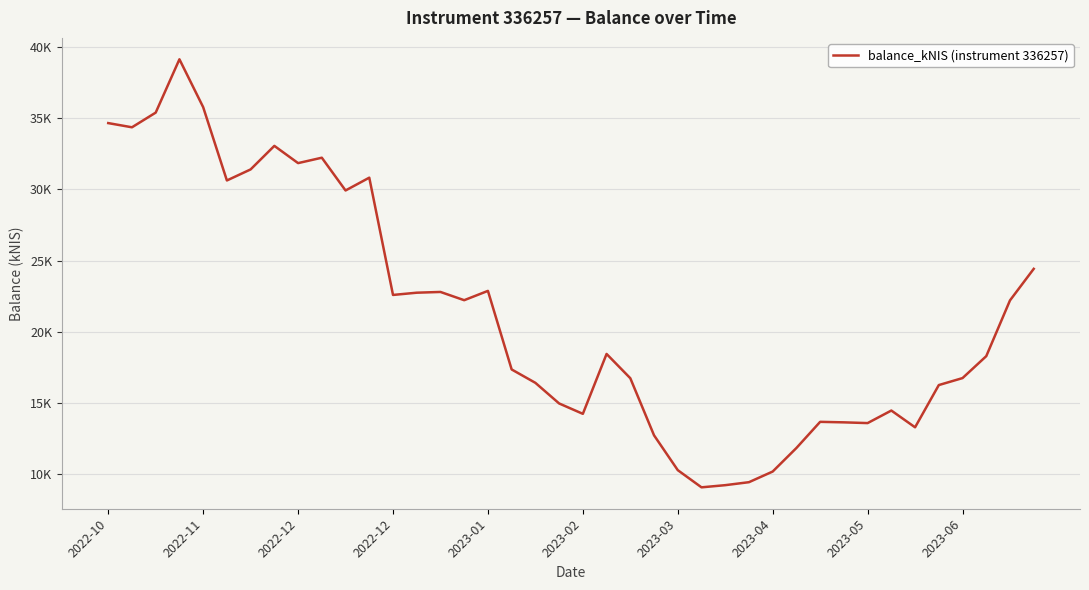

Reading right to left, transcribe all the data shown in this chart.

24415.5	22196.3	18272.2	16727.9	16237.2	13264.8	14444.2	13561.6	13613.3	13649.1	11809.3	10151.9	9402.8	9192.8	9040.3	10249.6	12700.5	16718.3	18427.1	14212.5	14943.3	16393.5	17335.5	22864.5	22209.3	22789.7	22736.5	22579.0	30831.5	29931.0	32236.1	31855.6	33069.1	31413.0	30634.4	35794.9	39162.0	35409.6	34376.7	34671.9